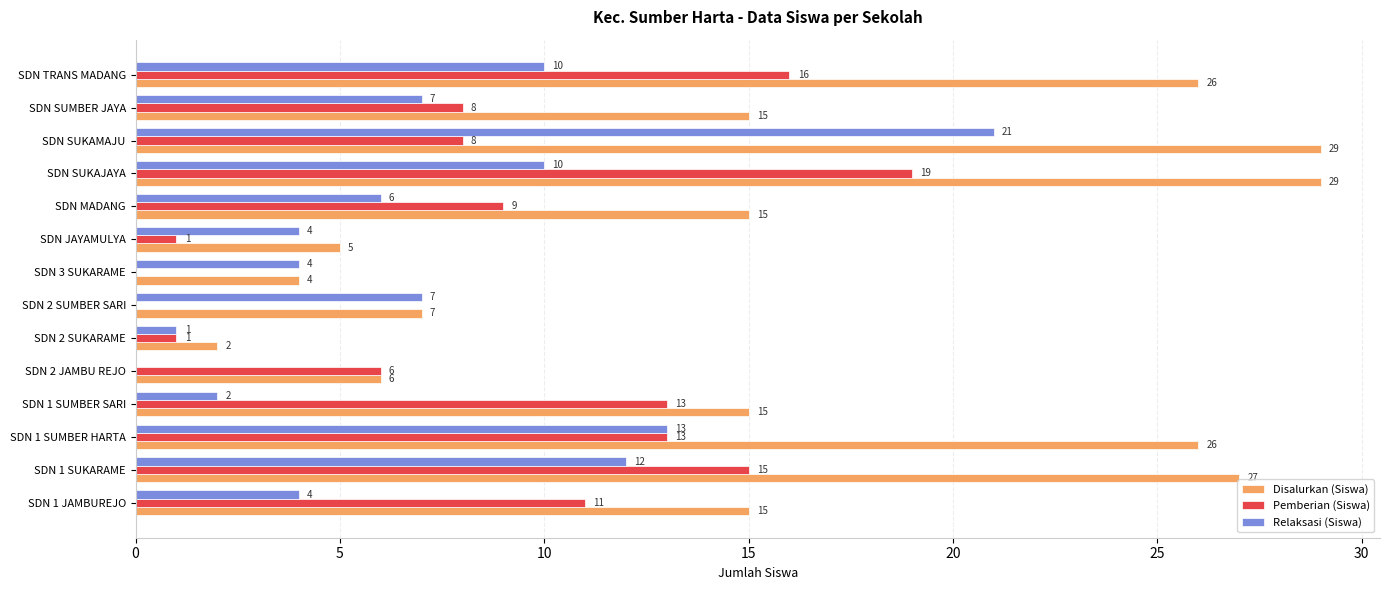

Which series has the largest range (max minus min)?

Disalurkan (Siswa)